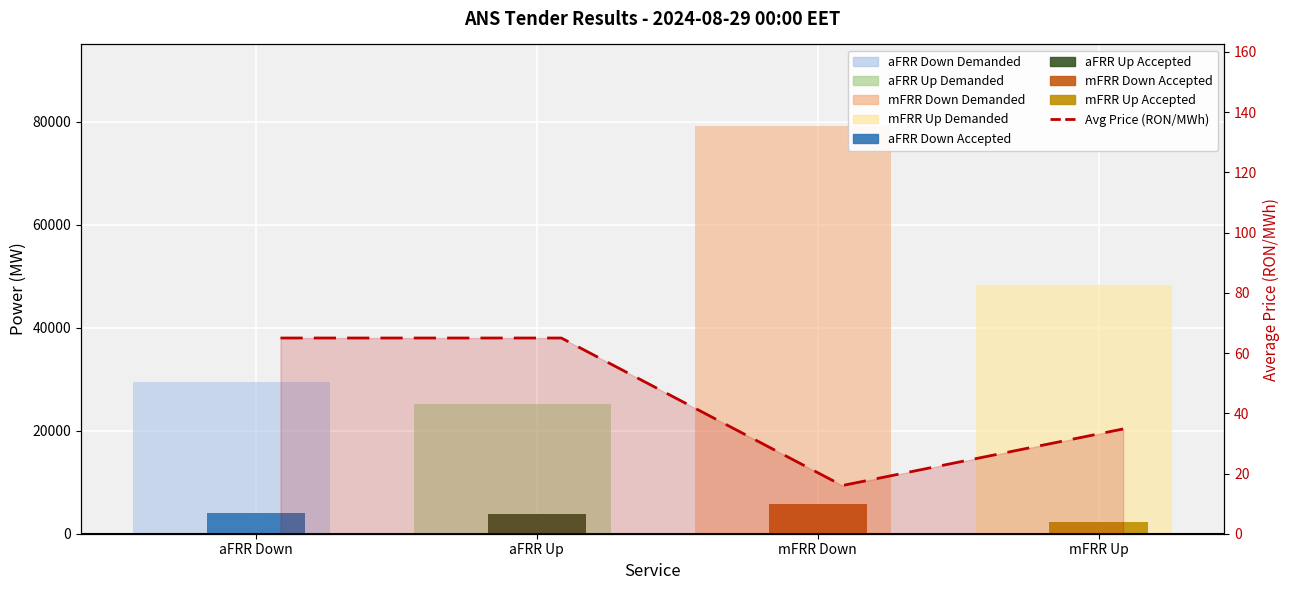

Reading left to right, what are all the values shown in this chart?

65.0	65.0	16.0	34.8